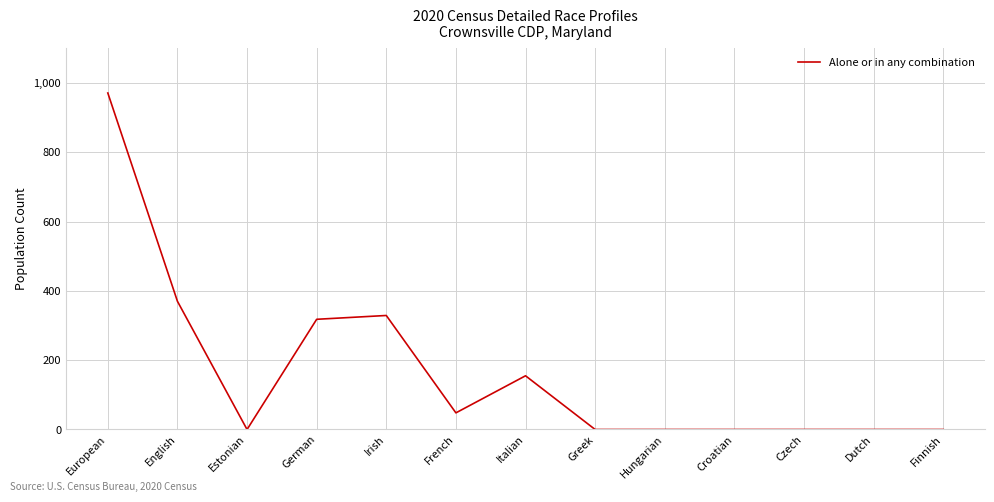

How many distinct data groups are displayed?

1